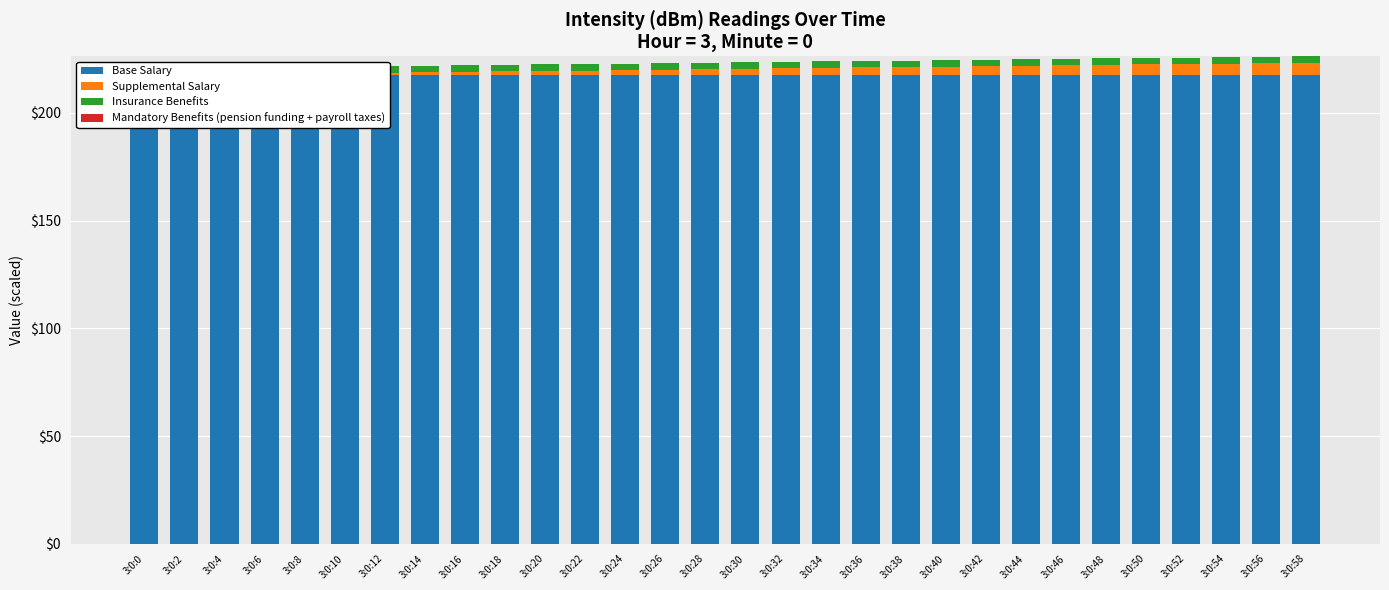

Reading right to left, extract all data points from this chart.

Base Salary: 3:0:58=217.5	3:0:56=217.5	3:0:54=217.5	3:0:52=217.5	3:0:50=217.5	3:0:48=217.5	3:0:46=217.5	3:0:44=217.5	3:0:42=217.5	3:0:40=217.5	3:0:38=217.5	3:0:36=217.5	3:0:34=217.5	3:0:32=217.5	3:0:30=217.5	3:0:28=217.5	3:0:26=217.5	3:0:24=217.5	3:0:22=217.5	3:0:20=217.5	3:0:18=217.5	3:0:16=217.5	3:0:14=217.5	3:0:12=217.5	3:0:10=217.5	3:0:8=217.5	3:0:6=217.5	3:0:4=217.5	3:0:2=217.5	3:0:0=217.5
Supplemental Salary: 3:0:58=5.8	3:0:56=5.6	3:0:54=5.4	3:0:52=5.2	3:0:50=5.0	3:0:48=4.8	3:0:46=4.6	3:0:44=4.4	3:0:42=4.2	3:0:40=4.0	3:0:38=3.8	3:0:36=3.6	3:0:34=3.4	3:0:32=3.2	3:0:30=3.0	3:0:28=2.8	3:0:26=2.6	3:0:24=2.4	3:0:22=2.2	3:0:20=2.0	3:0:18=1.8	3:0:16=1.6	3:0:14=1.4	3:0:12=1.2	3:0:10=1.0	3:0:8=0.8	3:0:6=0.6	3:0:4=0.4	3:0:2=0.2	3:0:0=0.0
Insurance Benefits: 3:0:58=3.0	3:0:56=3.0	3:0:54=3.0	3:0:52=3.0	3:0:50=3.0	3:0:48=3.0	3:0:46=3.0	3:0:44=3.0	3:0:42=3.0	3:0:40=3.0	3:0:38=3.0	3:0:36=3.0	3:0:34=3.0	3:0:32=3.0	3:0:30=3.0	3:0:28=3.0	3:0:26=3.0	3:0:24=3.0	3:0:22=3.0	3:0:20=3.0	3:0:18=3.0	3:0:16=3.0	3:0:14=3.0	3:0:12=3.0	3:0:10=3.0	3:0:8=3.0	3:0:6=3.0	3:0:4=3.0	3:0:2=3.0	3:0:0=3.0
Mandatory Benefits (pension funding + payroll taxes): 3:0:58=0.0	3:0:56=0.0	3:0:54=0.0	3:0:52=0.0	3:0:50=0.0	3:0:48=0.0	3:0:46=0.0	3:0:44=0.0	3:0:42=0.0	3:0:40=0.0	3:0:38=0.0	3:0:36=0.0	3:0:34=0.0	3:0:32=0.0	3:0:30=0.0	3:0:28=0.0	3:0:26=0.0	3:0:24=0.0	3:0:22=0.0	3:0:20=0.0	3:0:18=0.0	3:0:16=0.0	3:0:14=0.0	3:0:12=0.0	3:0:10=0.0	3:0:8=0.0	3:0:6=0.0	3:0:4=0.0	3:0:2=0.0	3:0:0=0.0